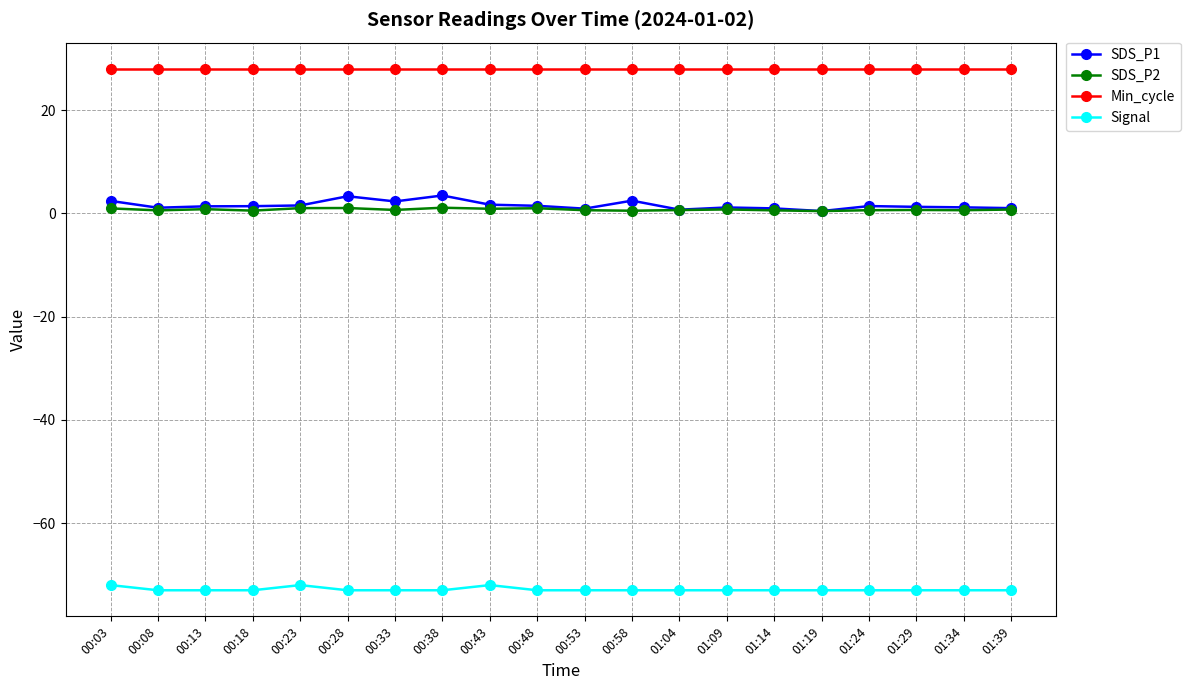

What is the label of the 15th point from the right?

00:28